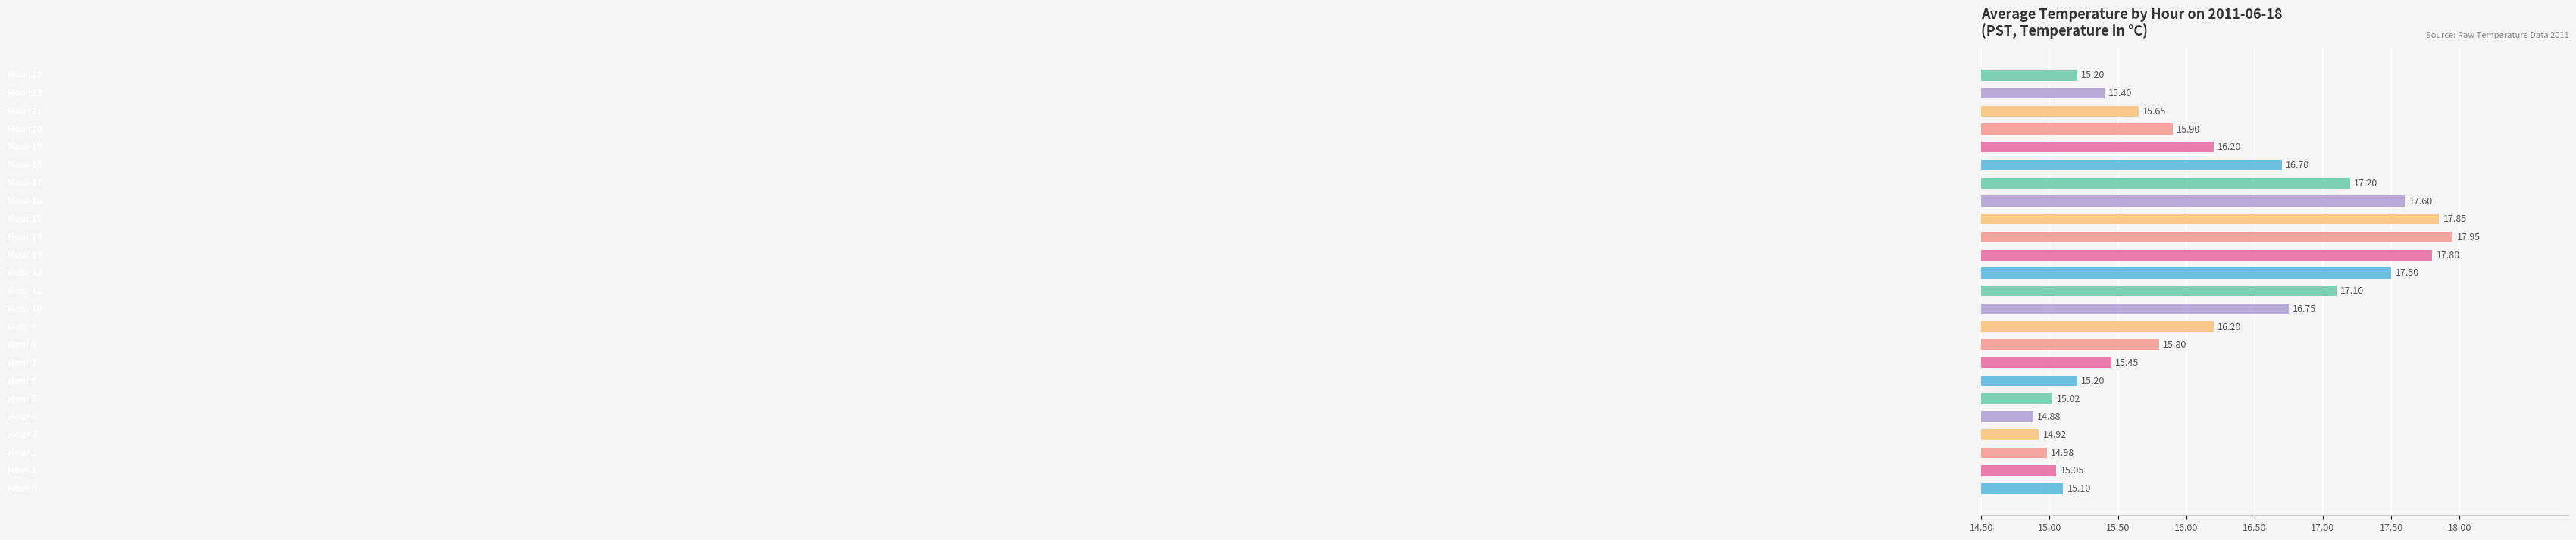

What is the minimum value shown in the chart?

14.9